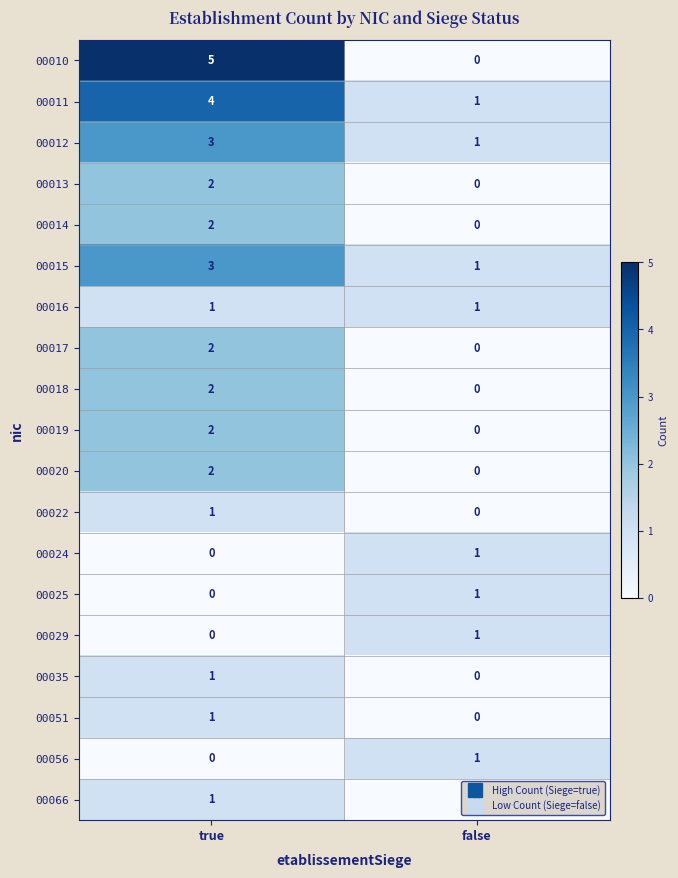

The 00035 series shows 0 at false. True or false?

True